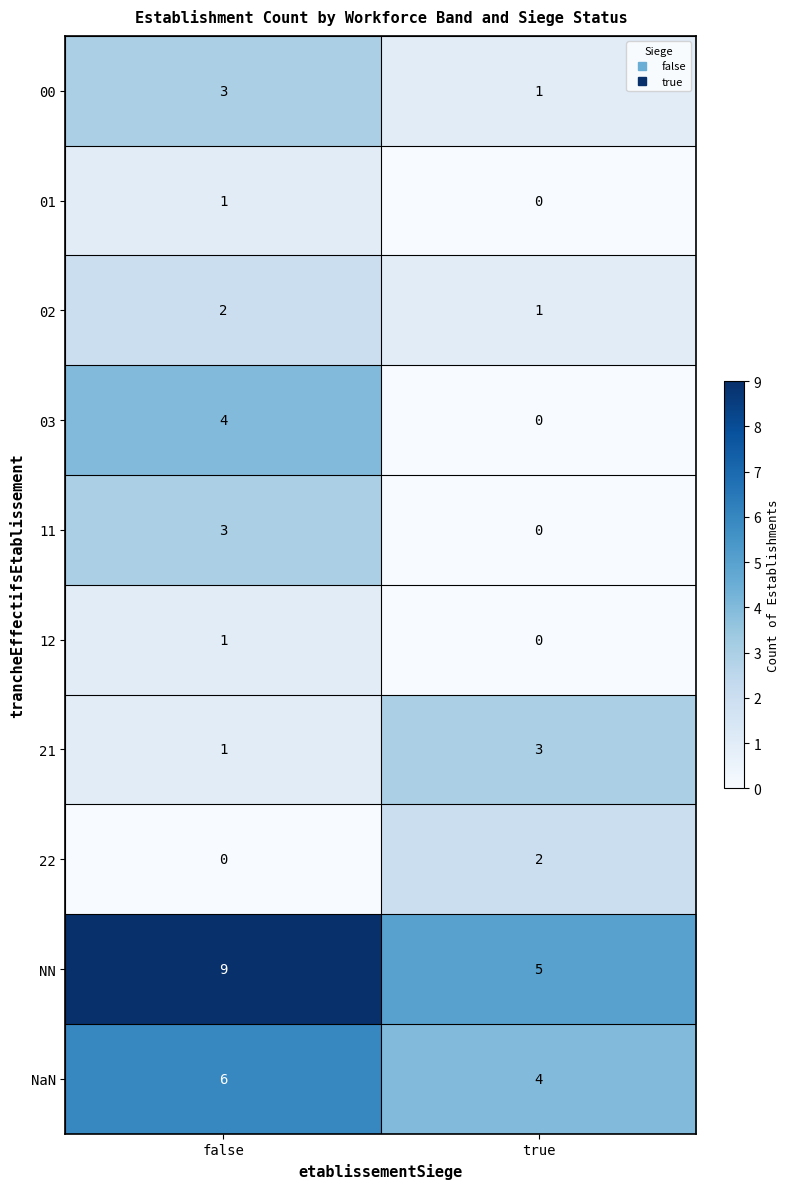

What is the sum of all 03 values?

4